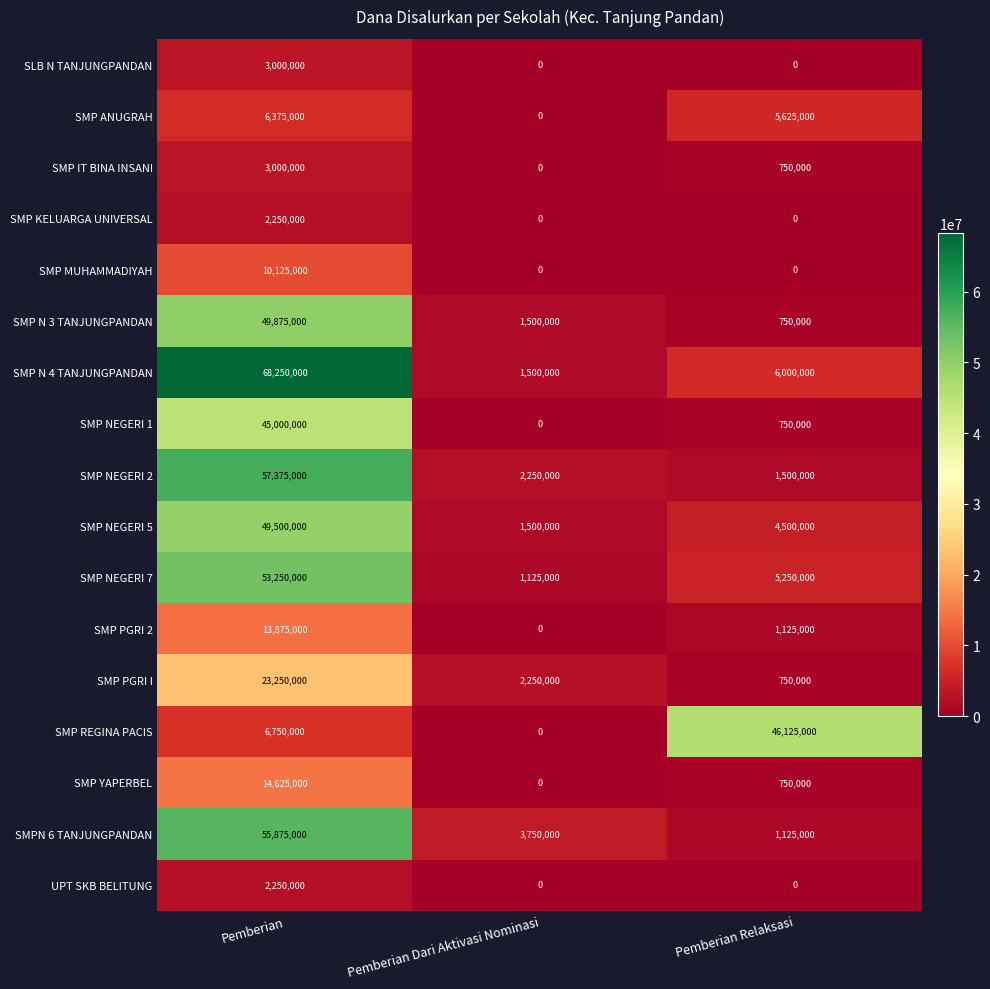

Count the number of data series in this chart.

17